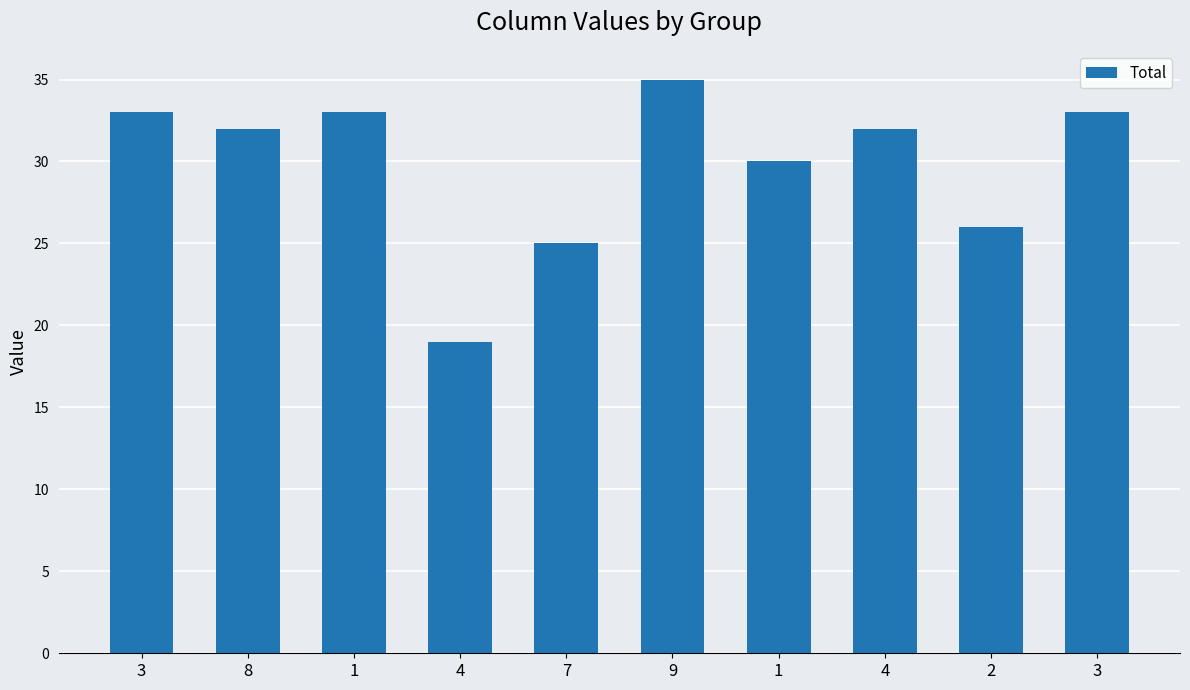

How many data points does each series have?

10